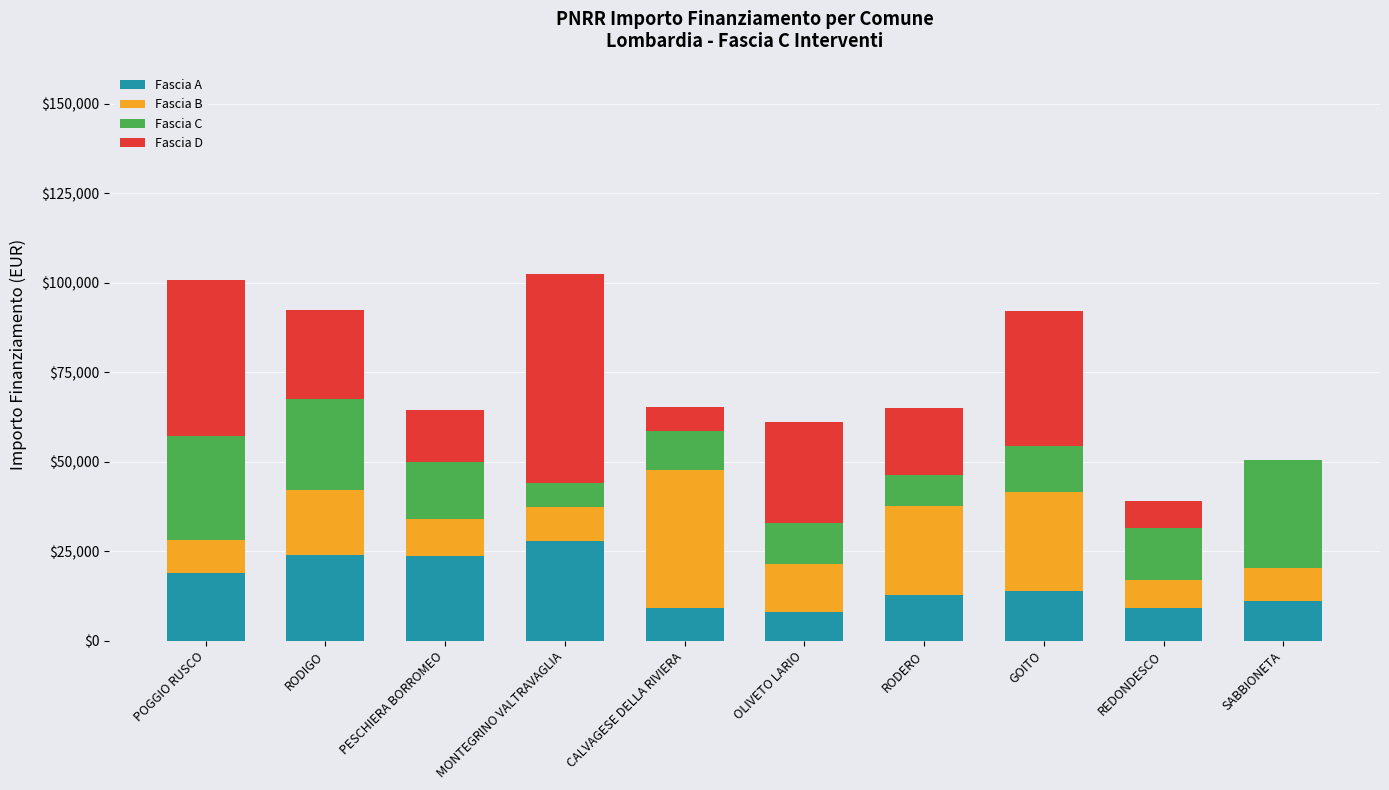

At which label does Fascia A reach its peak?

MONTEGRINO VALTRAVAGLIA